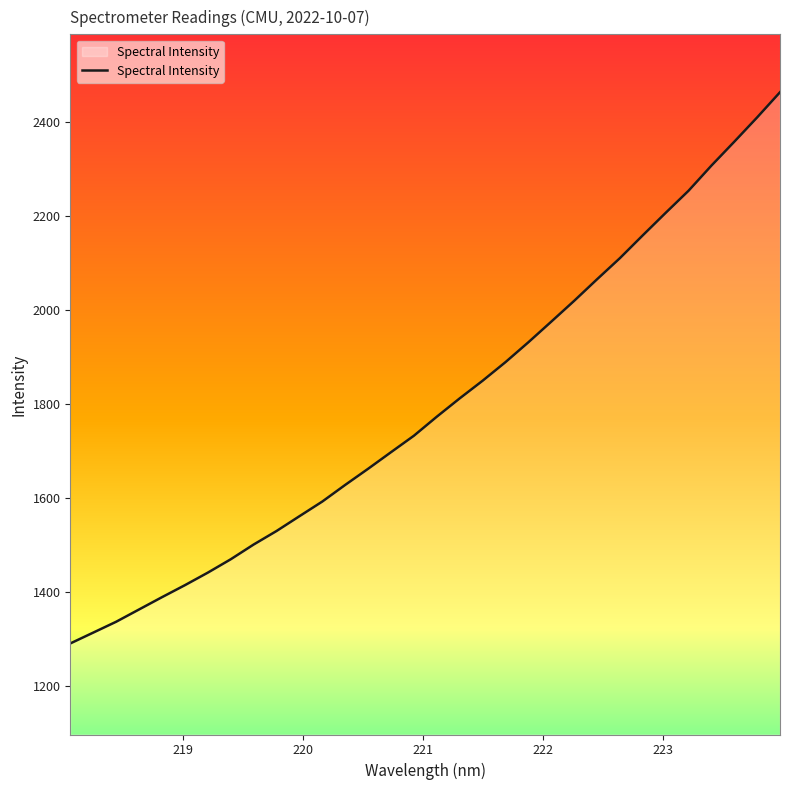

What is the maximum value shown in the chart?

2463.2